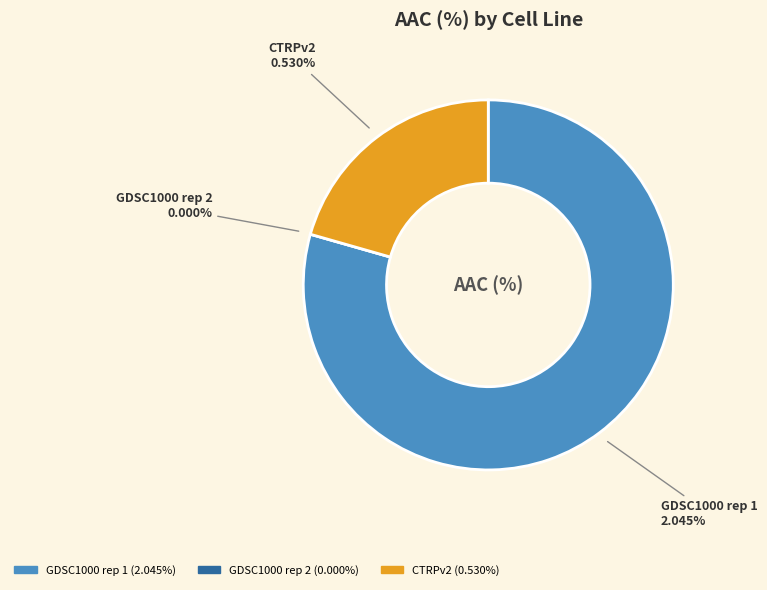

Is it true that GDSC1000 rep 1 is 79% of the pie?

True